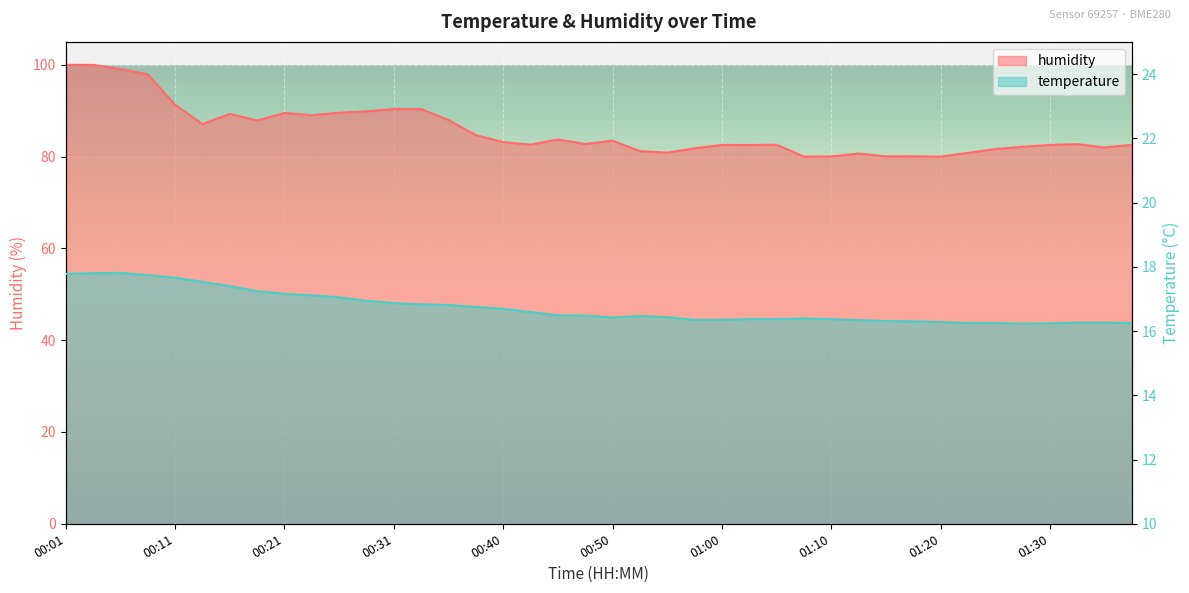

Rank the series at 01:33 from highest to lowest value.

humidity, temperature